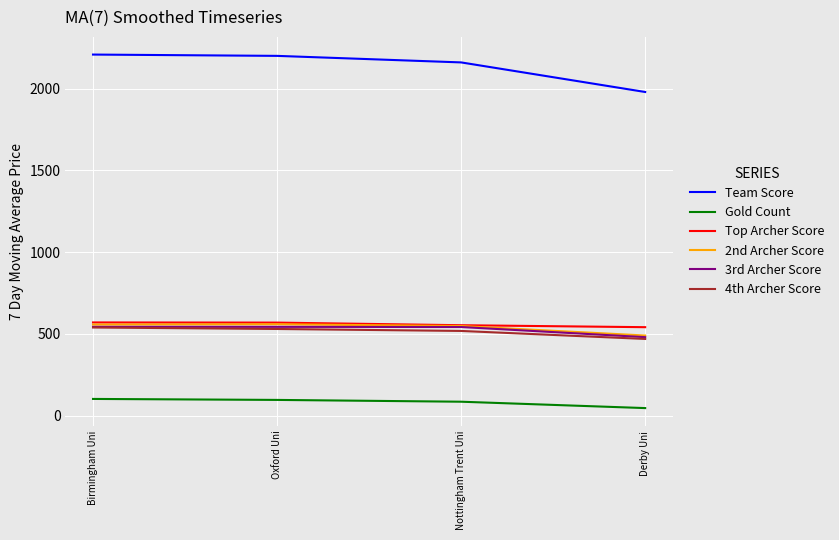

What are all the series names shown in the legend?

Team Score, Gold Count, Top Archer Score, 2nd Archer Score, 3rd Archer Score, 4th Archer Score